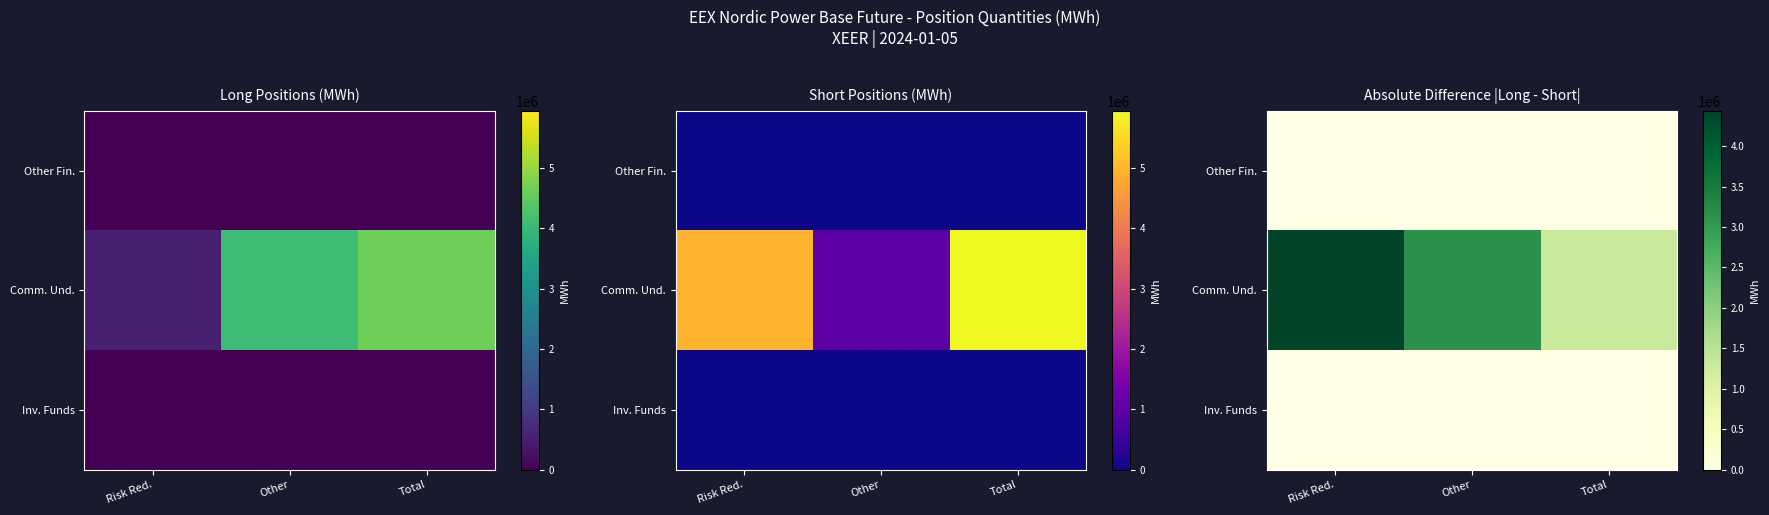

True or false: Inv. Funds has a value of 0 at Total.

True